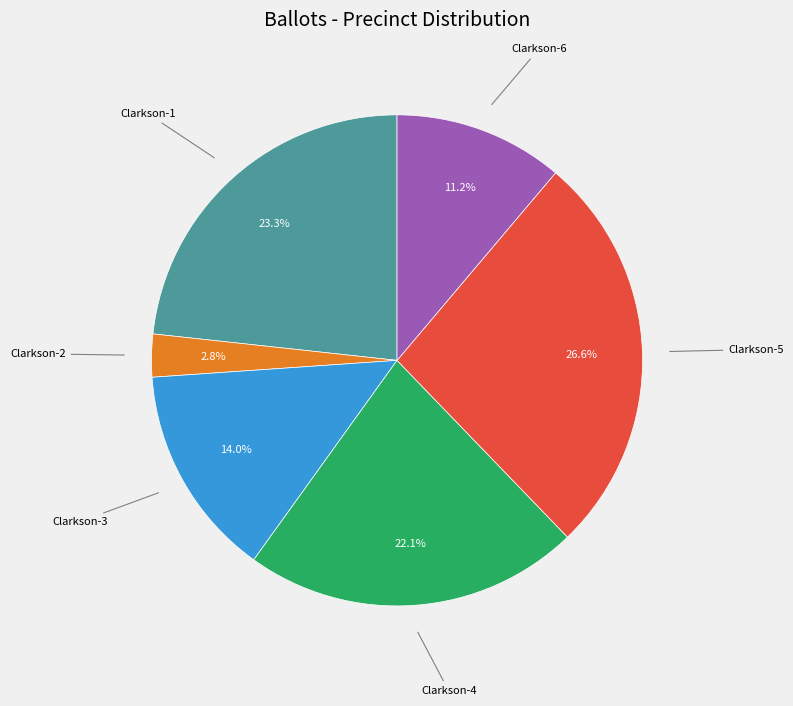

True or false: Clarkson-2 accounts for 13% of the total.

False